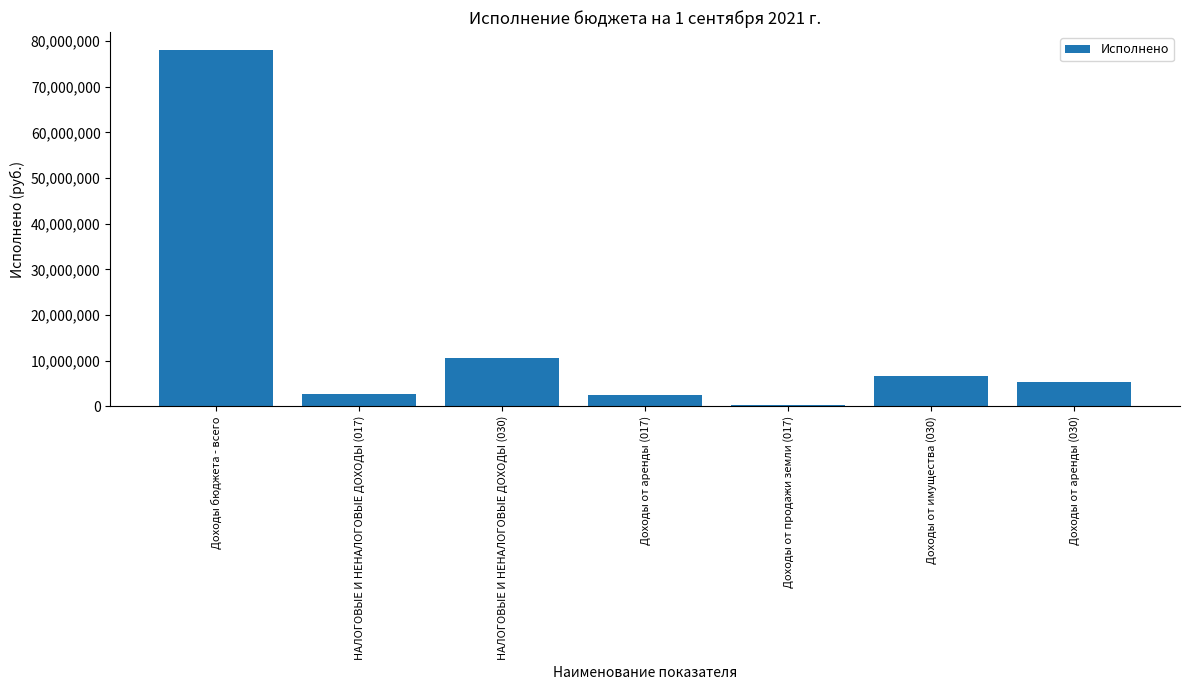

What is the value of the 7th bar from the left?

5294003.4